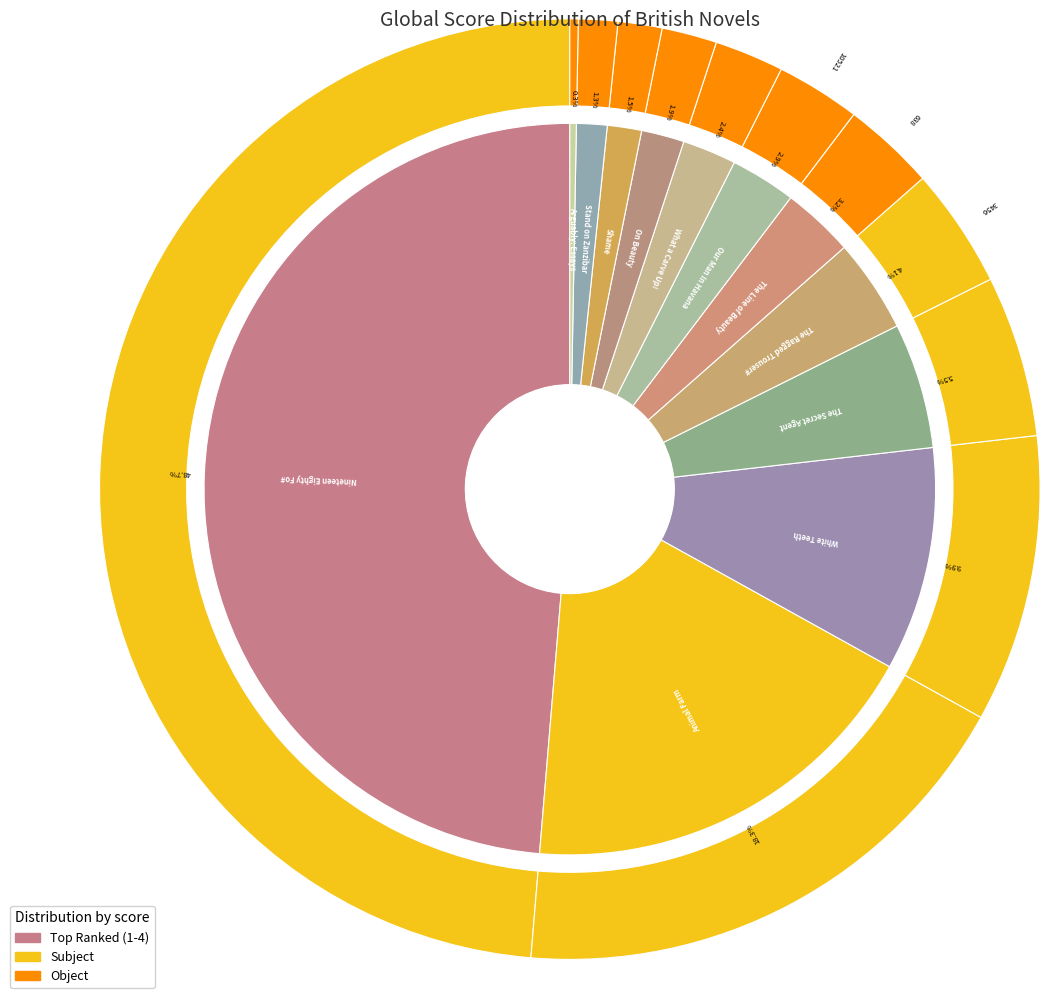

What is the total percentage of What a Carve Up! and The Secret Agent?

7.9%